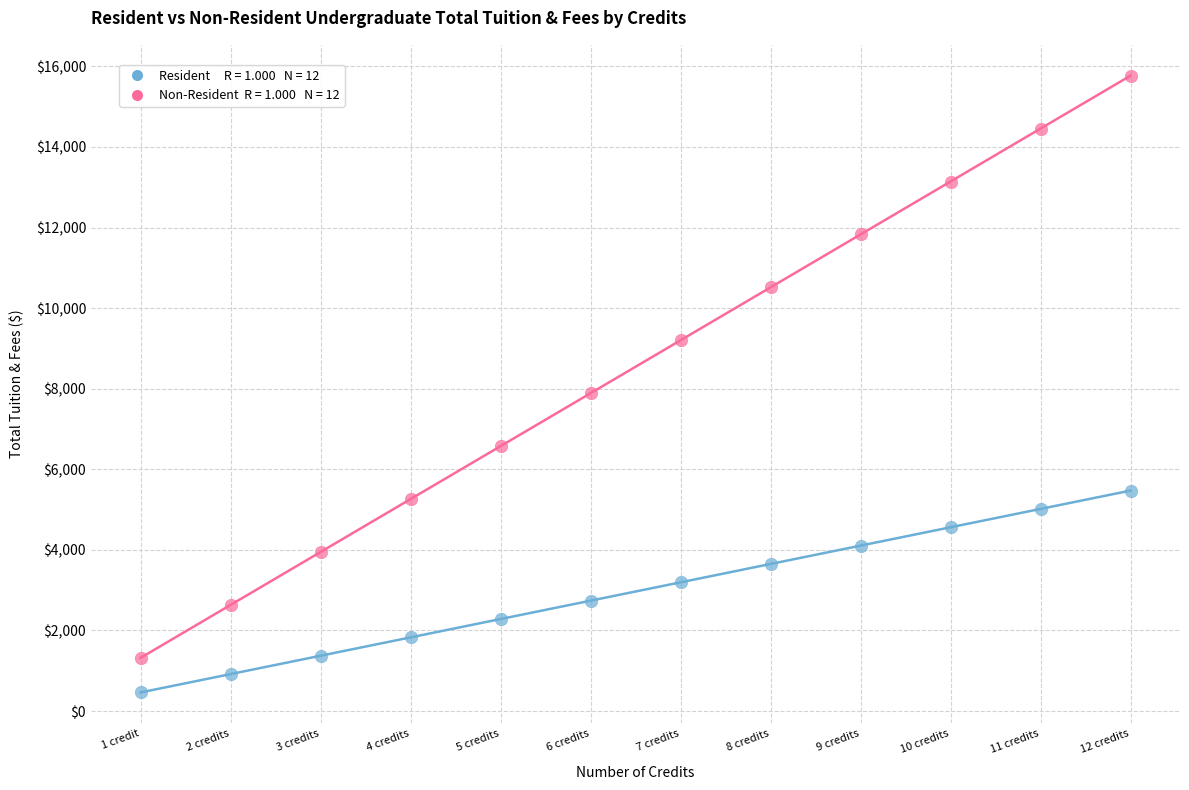

Across all series, what Y value is closest to 8114?

7886.9